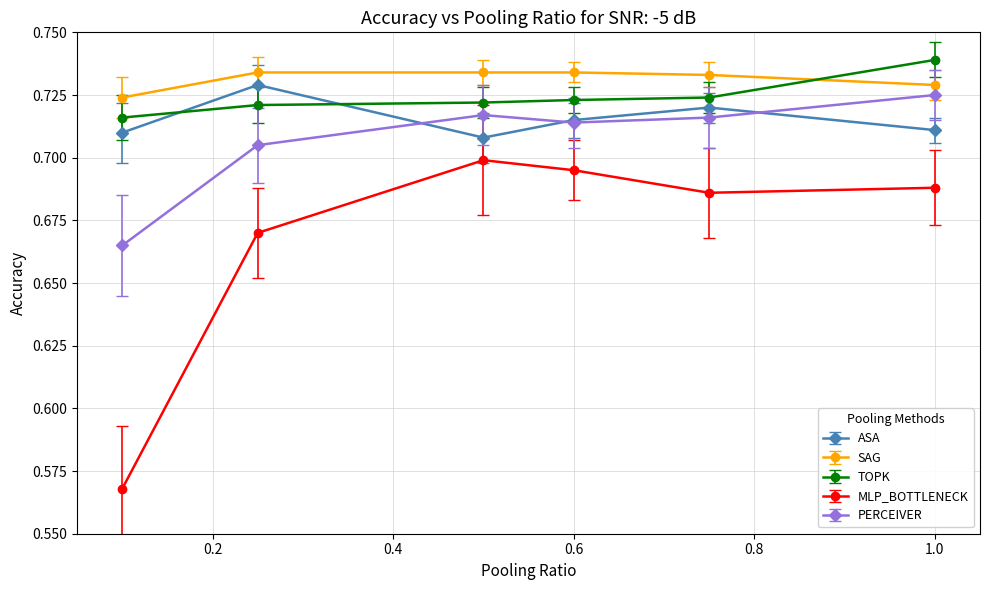

Which series has the largest total across all categories?

SAG